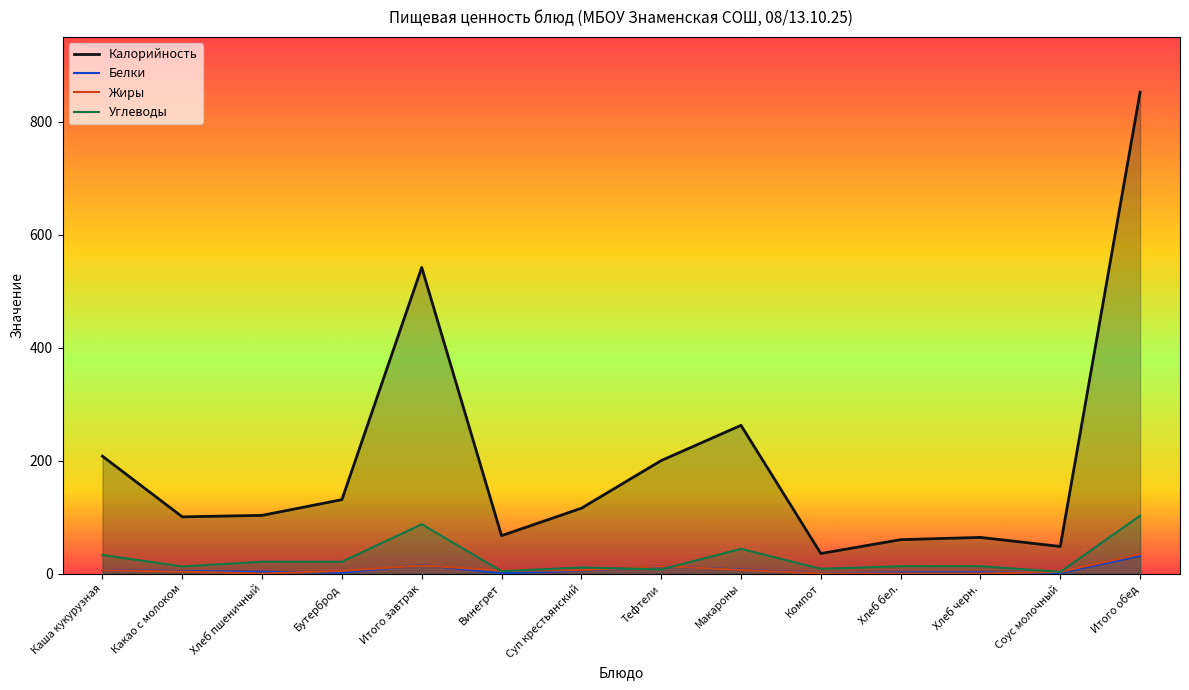

Between Какао с молоком and Хлеб бел., which series saw the biggest shift?

Калорийность